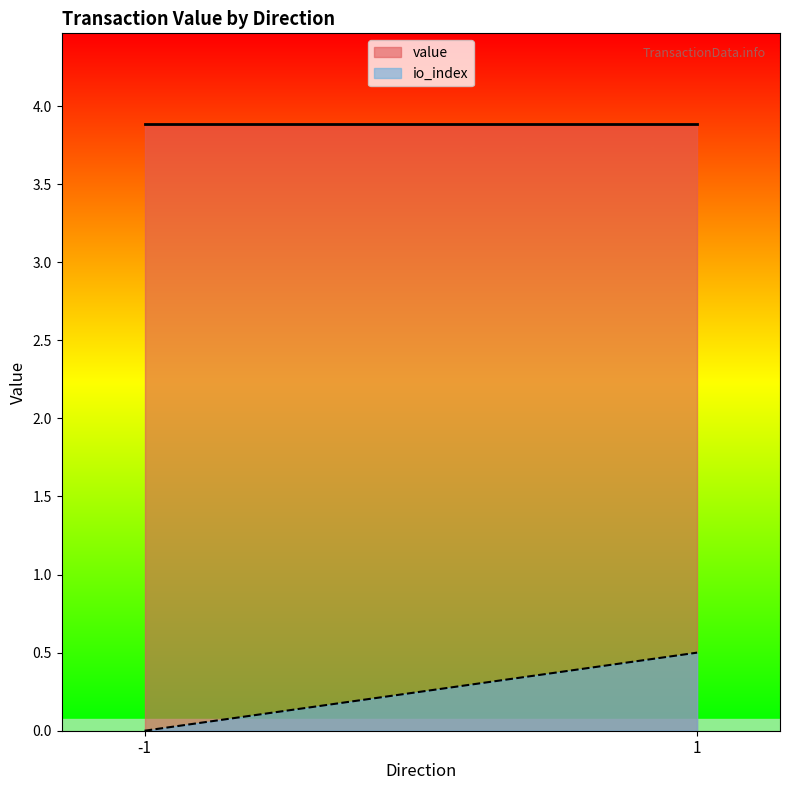

List the series in order of their overall mean, highest first.

value, io_index